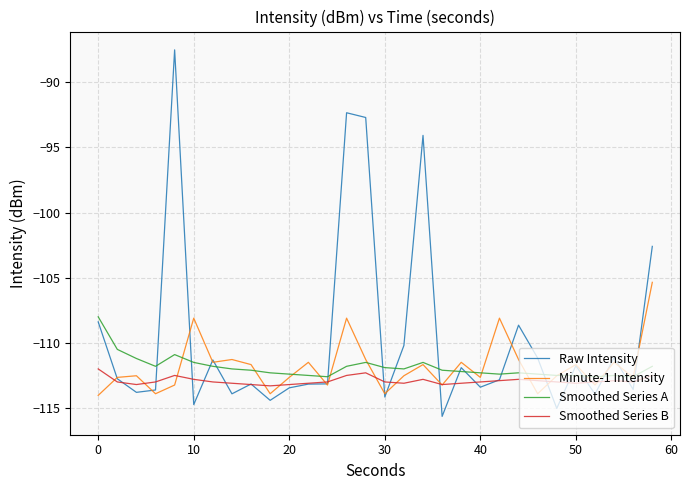

Which series has the widest spread of values?

Raw Intensity